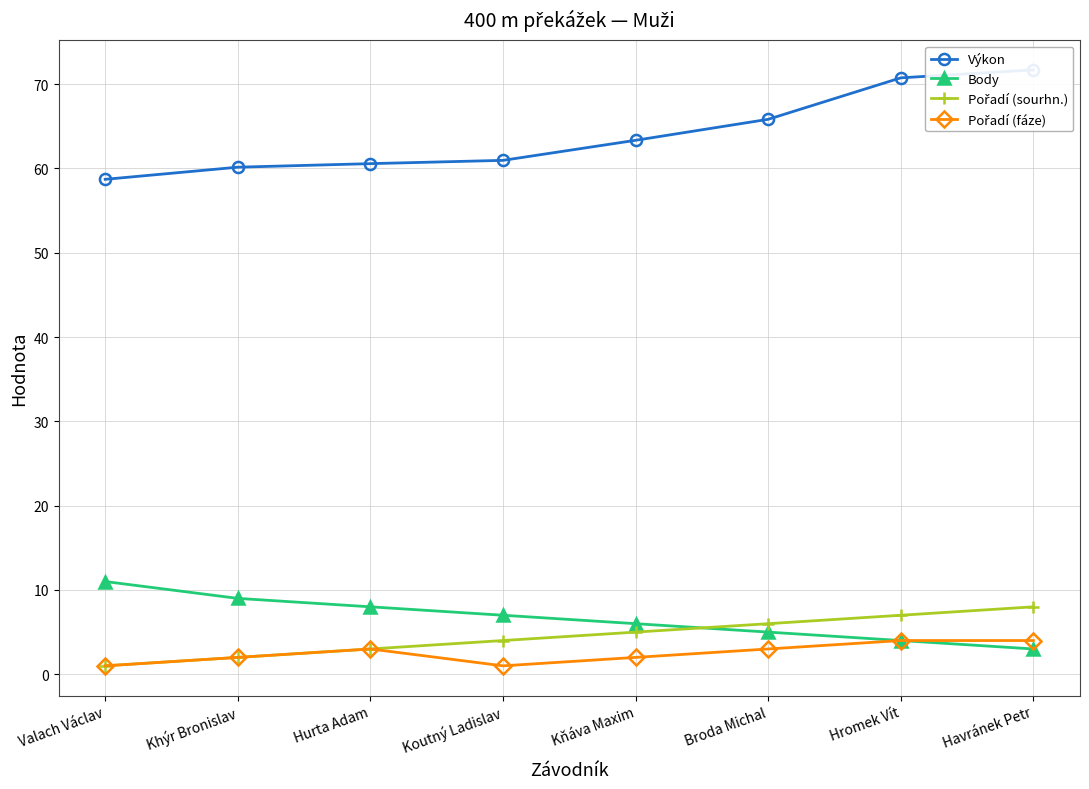

What is the sum of the Body values at Broda Michal and Havránek Petr?

8